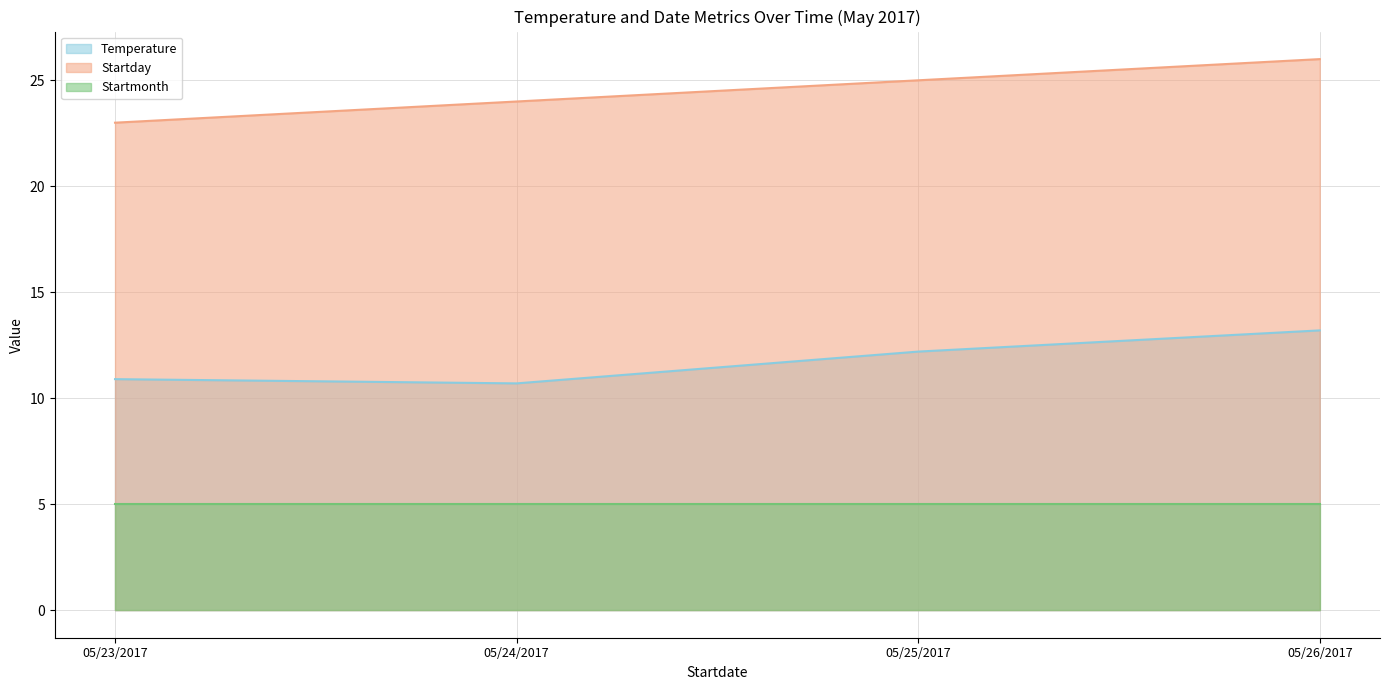

Is it true that Startday equals 5.2 at 05/26/2017?

False